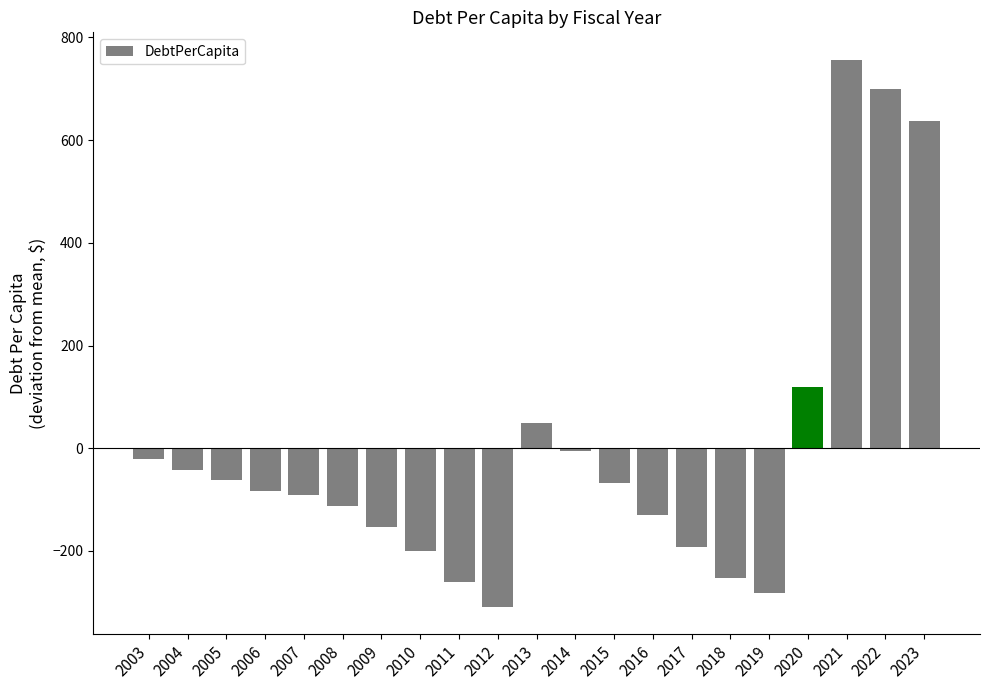

What is the smallest value displayed?

-308.8